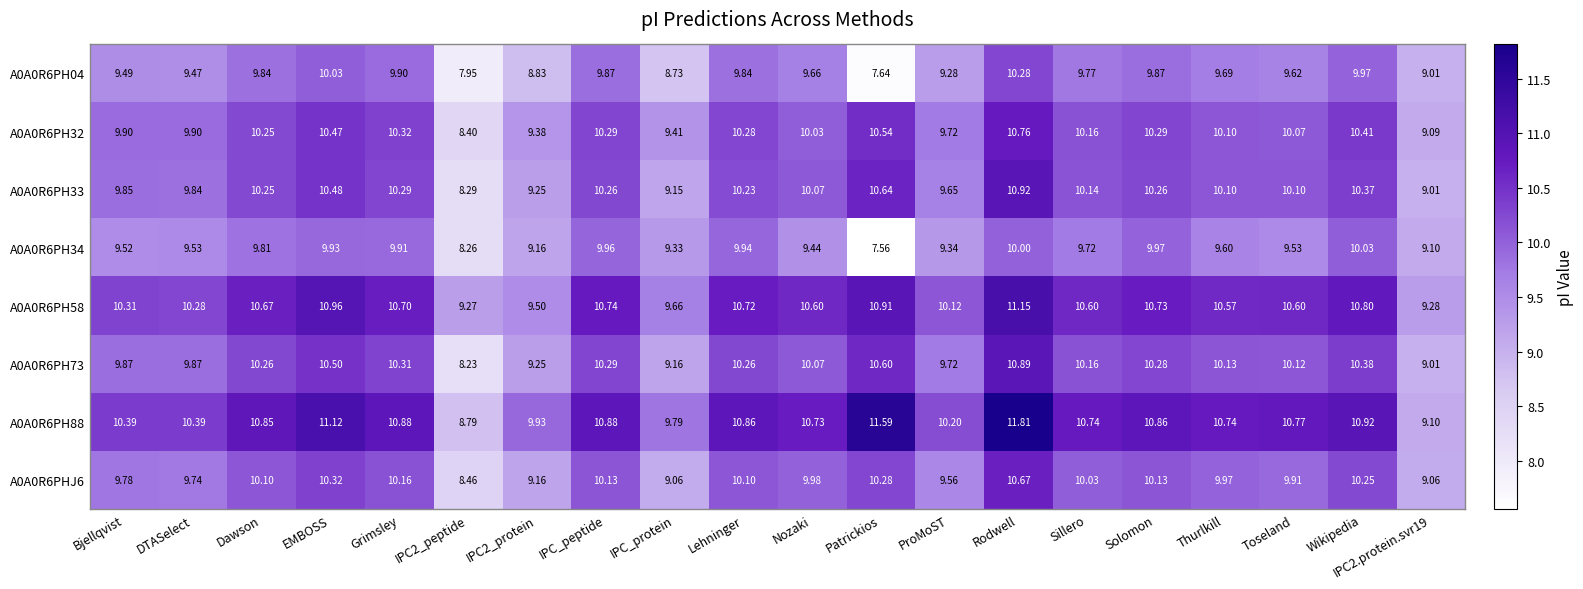

Which label corresponds to the smallest value in the chart?

Patrickios